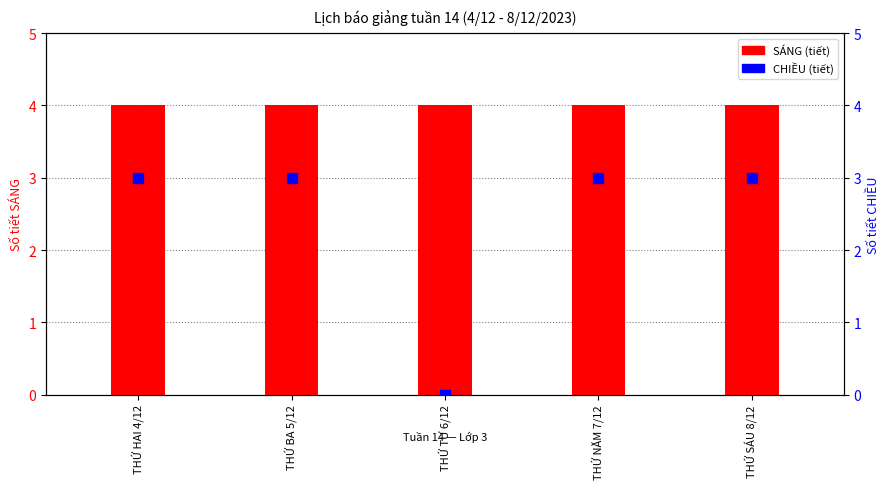

What is the total value across all series at THỨ NĂM 7/12?

7